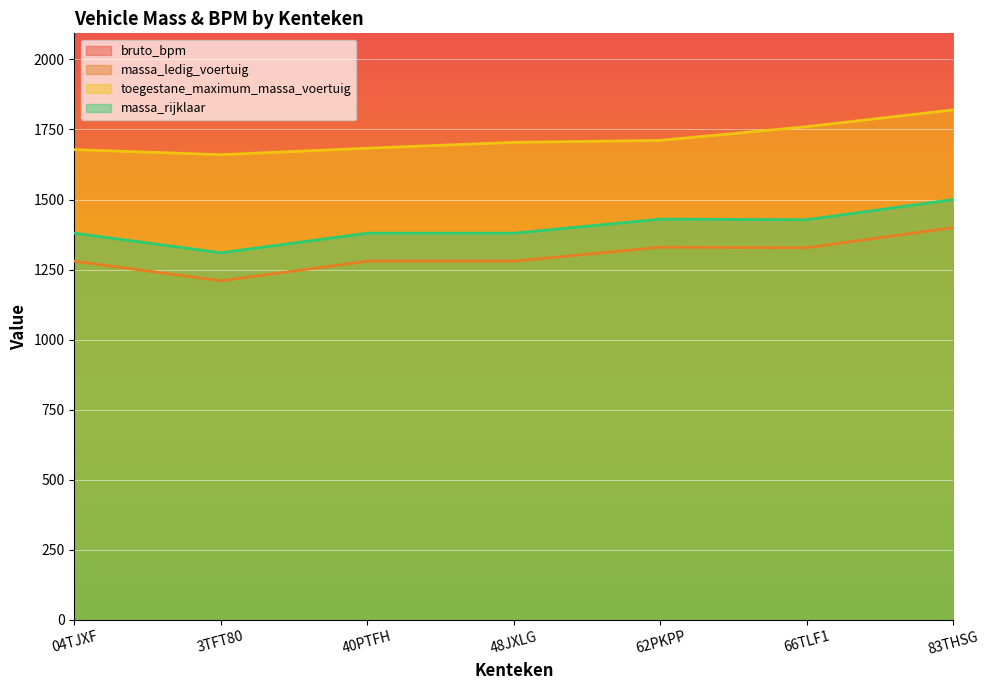

What is the label of the 1st point from the right?

83THSG